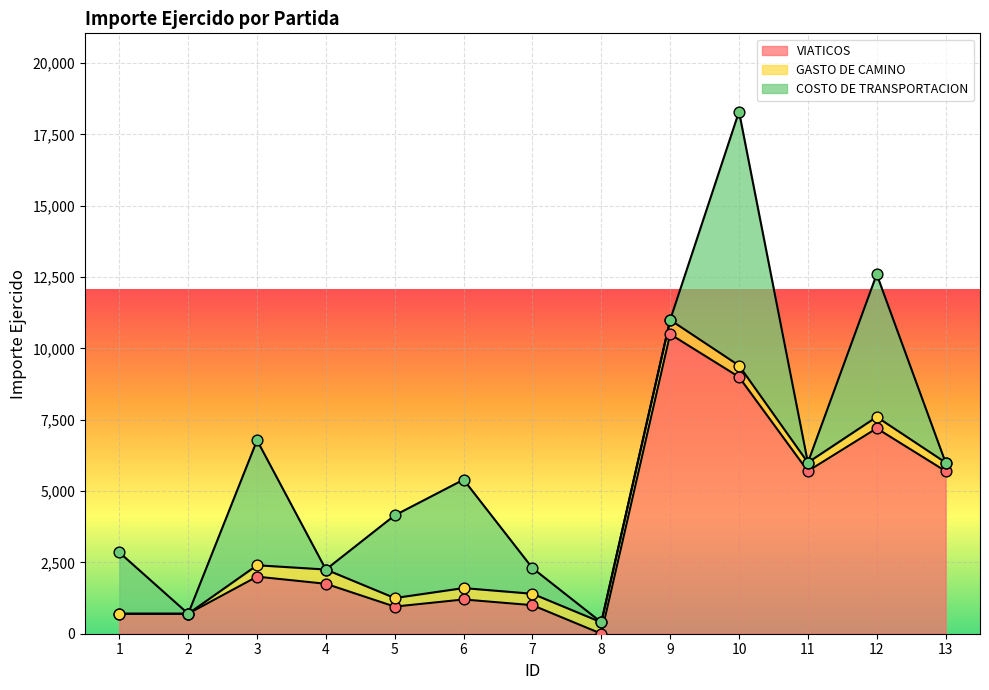

The value of VIATICOS at 1 is 700. True or false?

True